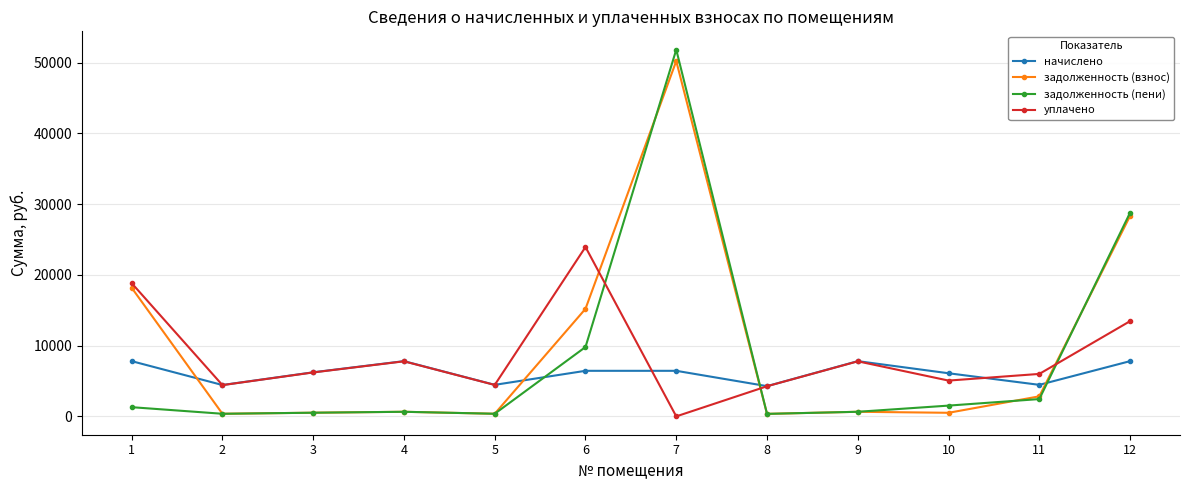

Which category has the highest value in the задолженность (пени) series?

7